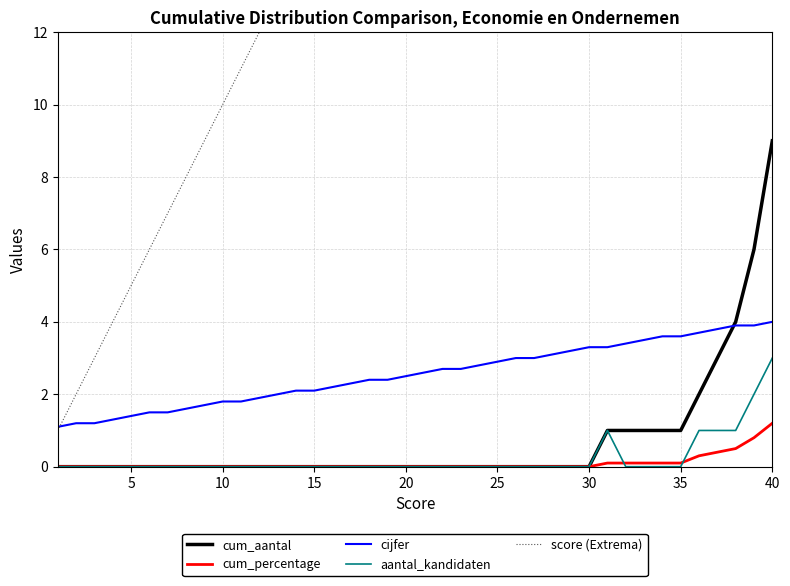

What is the maximum value for cum_aantal?

9.0